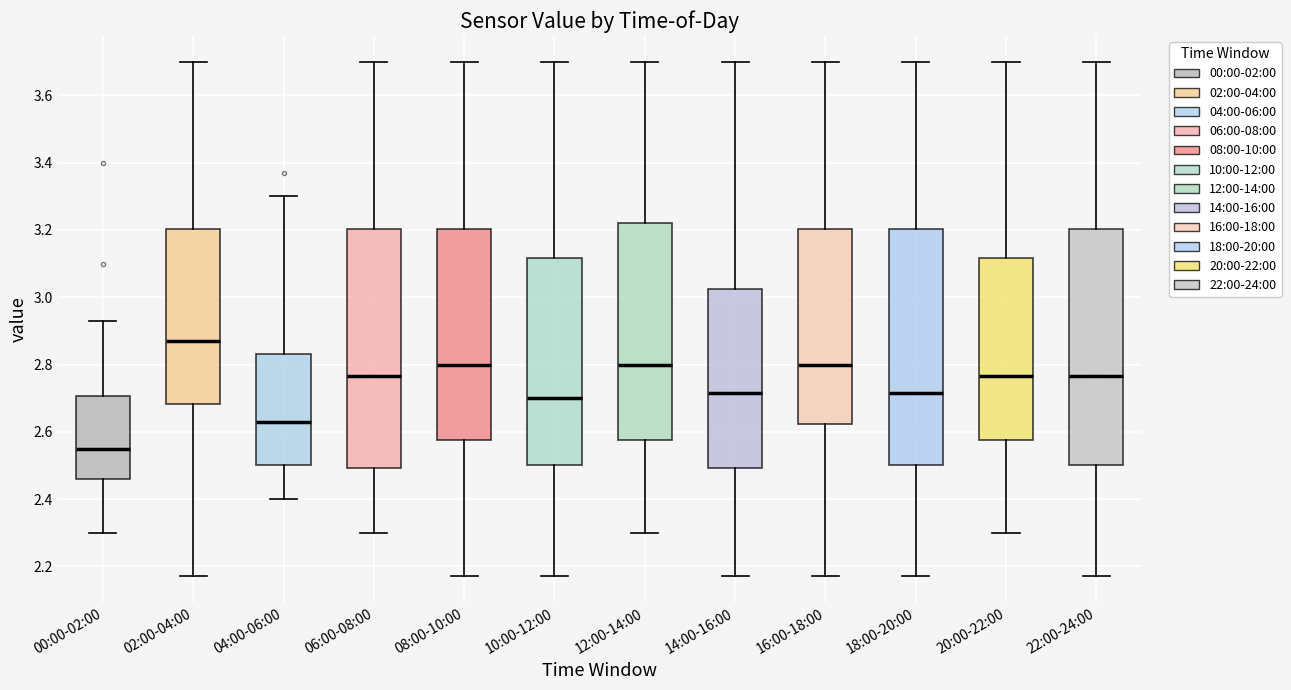

Where does the median line of the box for 08:00-10:00 sit on the y-axis? The values are not printed on the chart, so give them approximately, as read against the axis.

2.80